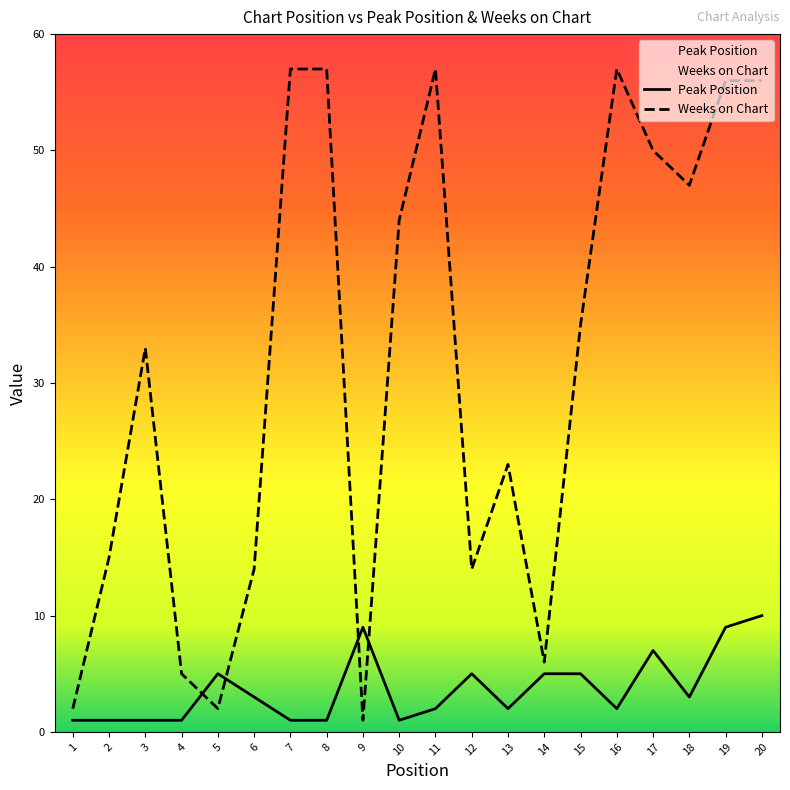

True or false: Peak Position and Weeks on Chart intersect in this chart.

True